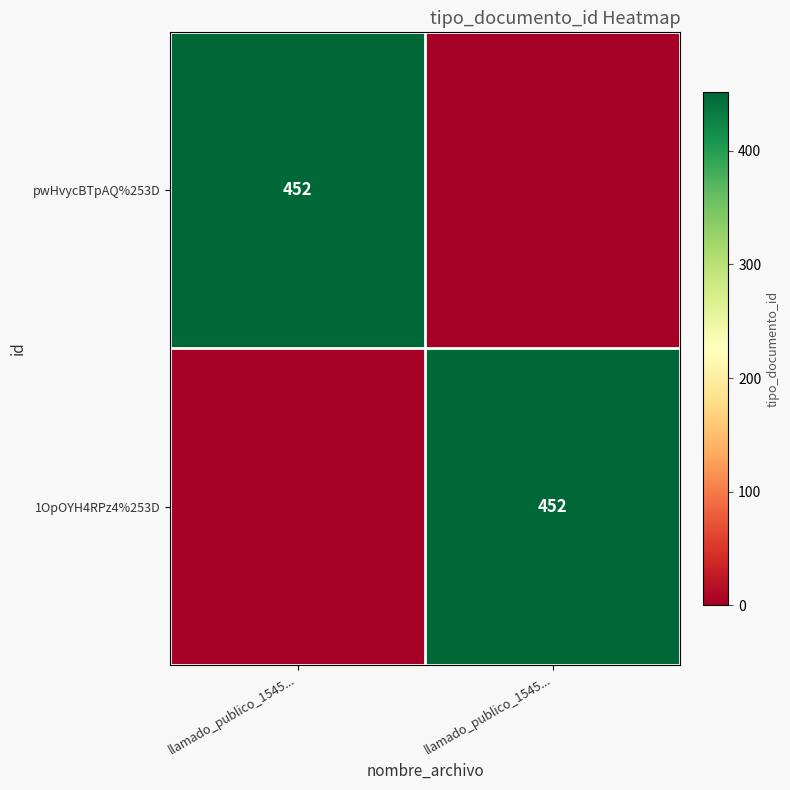

Which series has the largest total across all categories?

pwHvycBTpAQ%253D